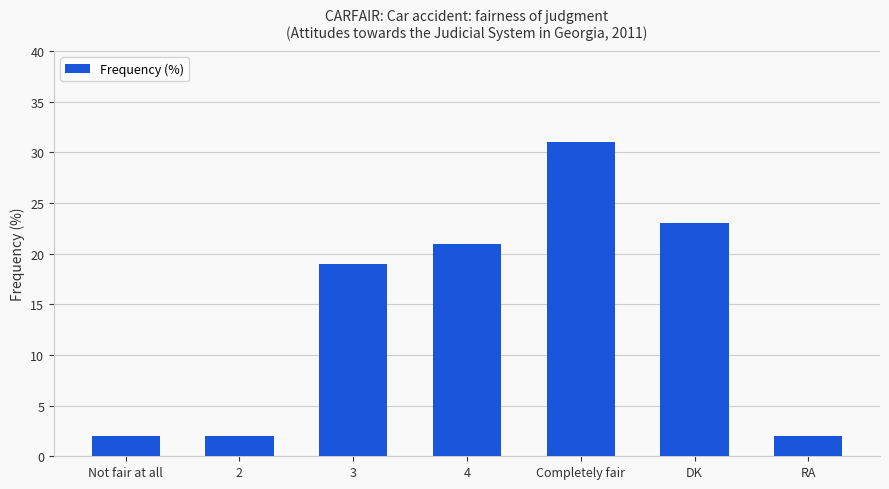

What is the value of the 3rd bar from the left?

19